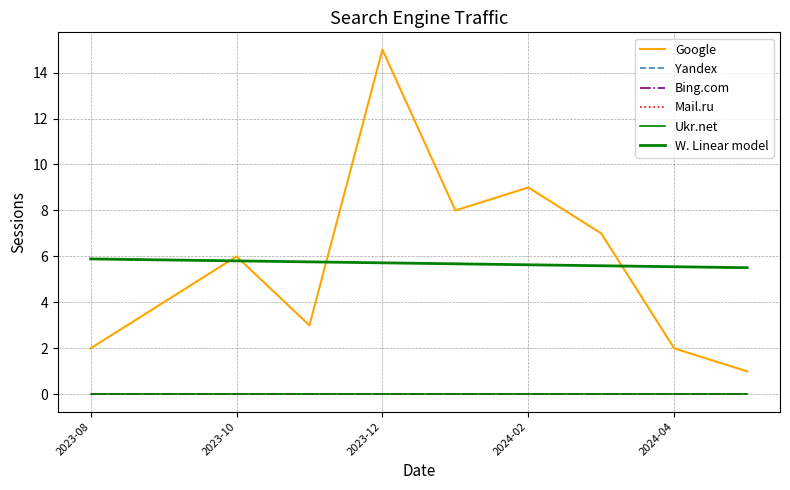

Does the chart have visible grid lines?

Yes